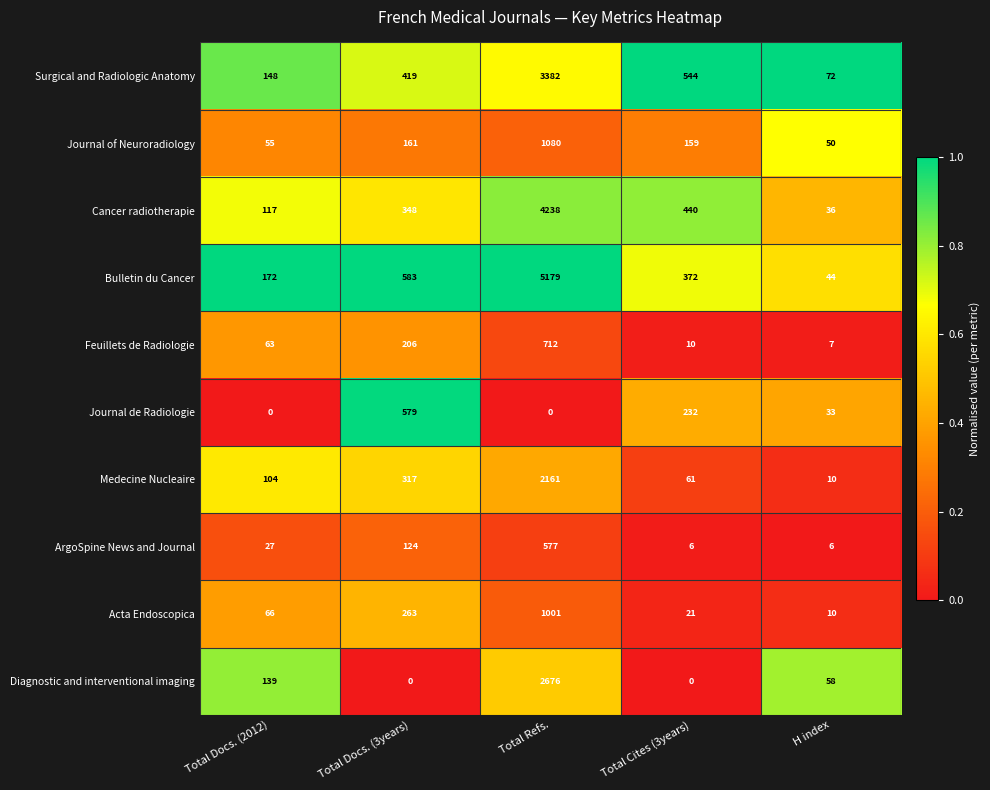

What is the sum of all Journal of Neuroradiology values?

1505